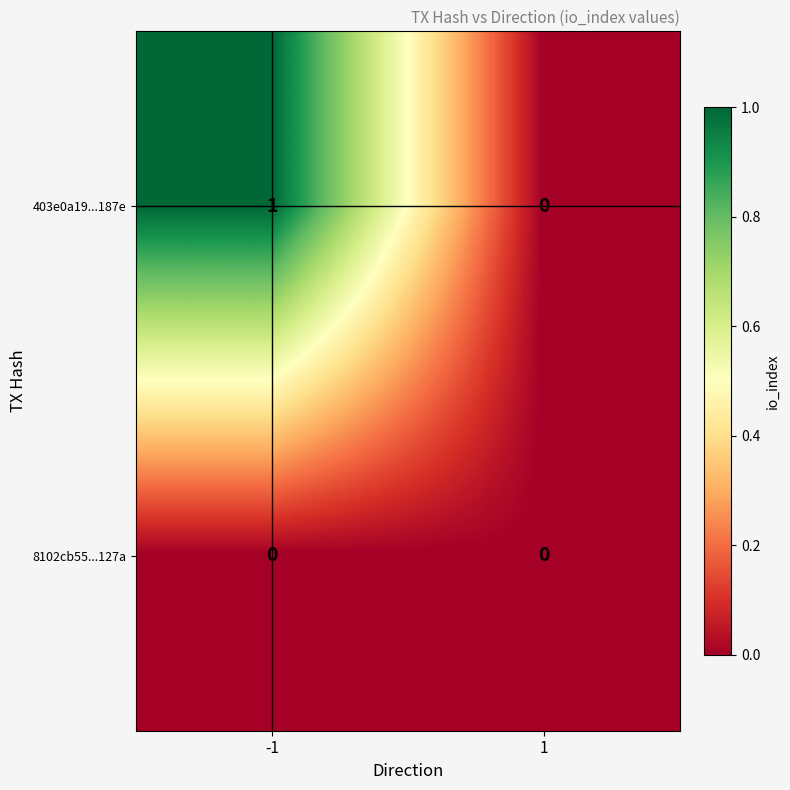

Reading left to right, list all the values displayed in this chart.

403e0a19...187e: -1=1	1=0
8102cb55...127a: -1=0	1=0